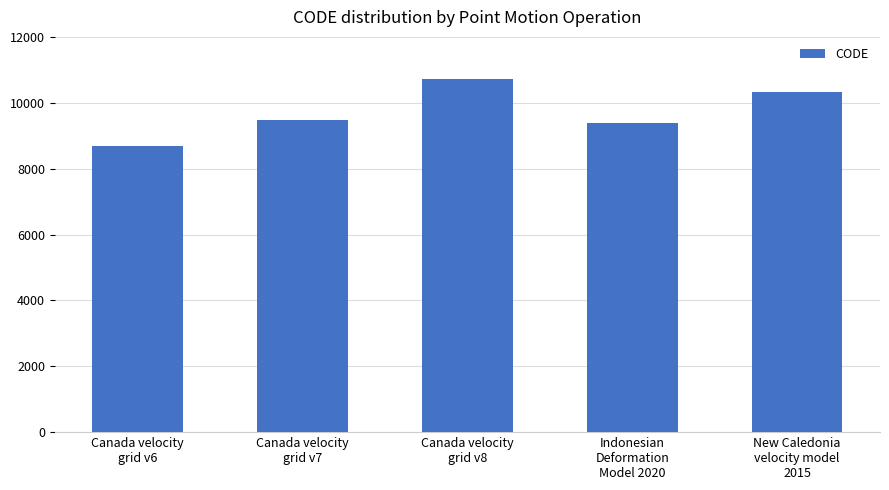

The chart shows a value of 9483 at Canada velocity
grid v7. True or false?

True